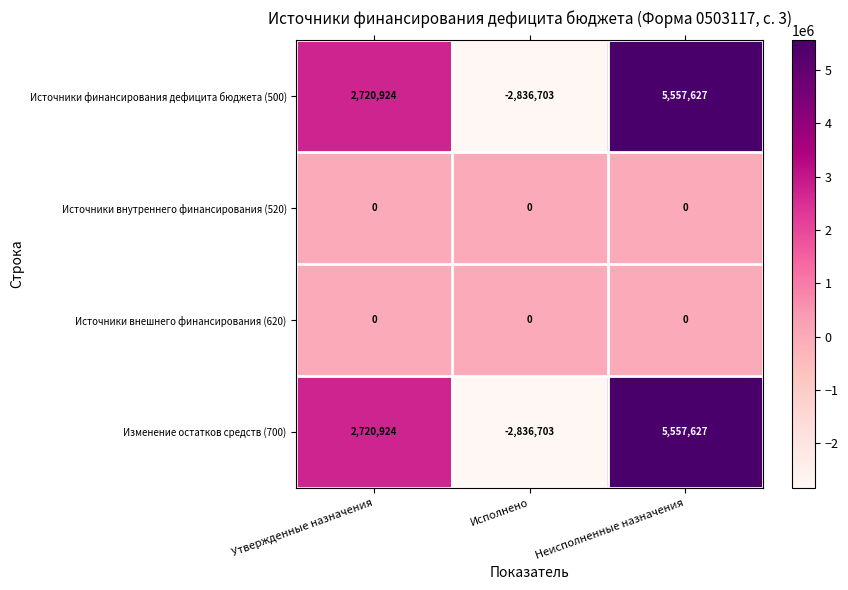

What is the difference between the Изменение остатков средств (700) values at Исполнено and Утвержденные назначения?

5557627